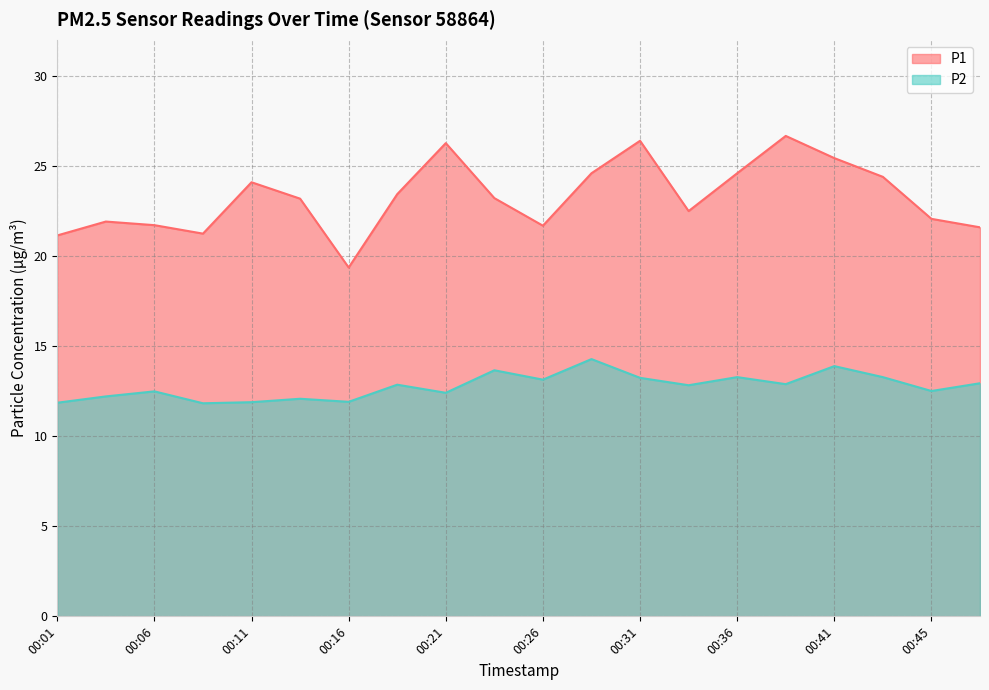

True or false: P2 and P1 cross at least once.

False